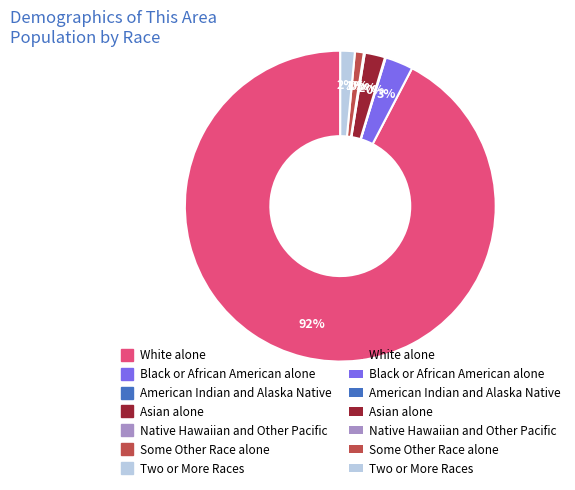

Is there any slice that represents more than half of the pie?

Yes